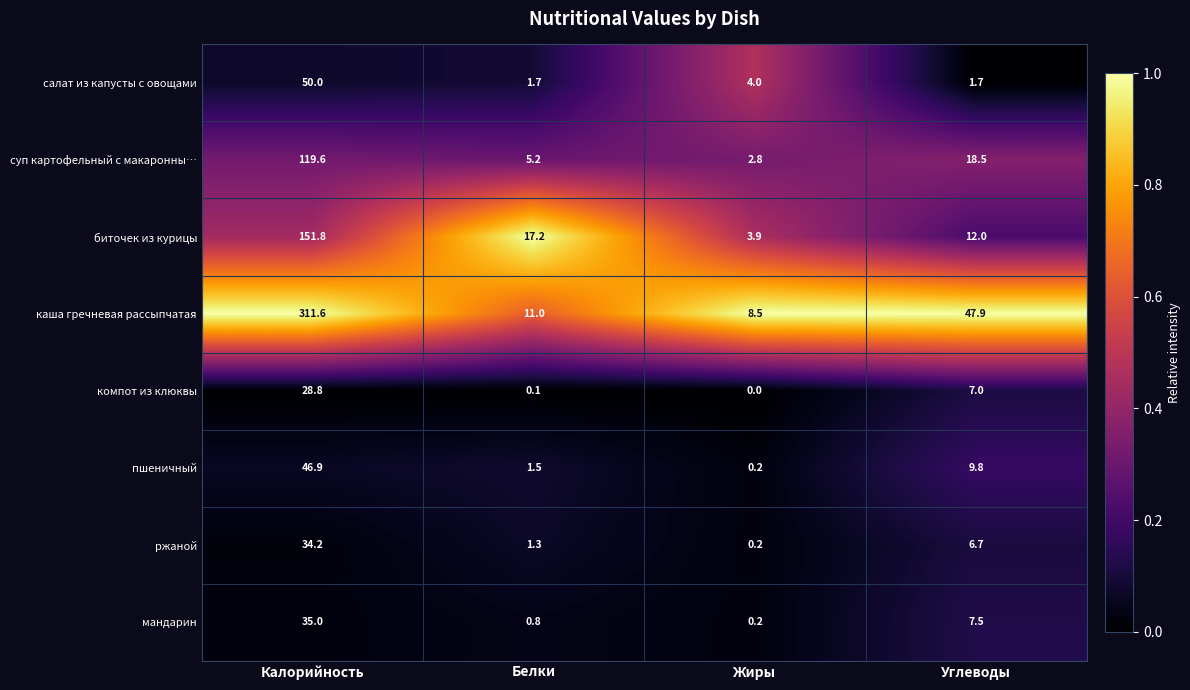

True or false: компот из клюквы has a value of 0.1 at Белки.

True